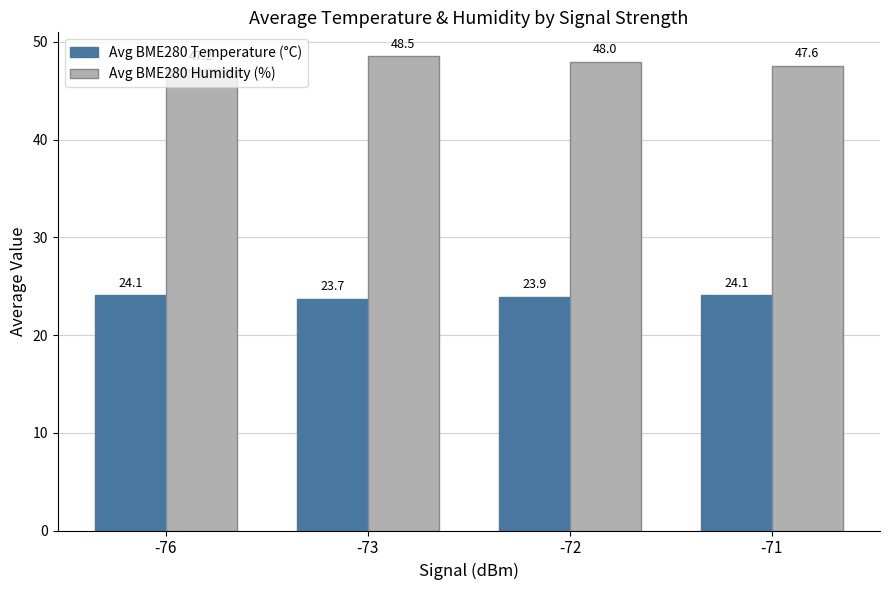

What is the value of the Avg BME280 Humidity (%) bar at the 1st from the left?

47.2